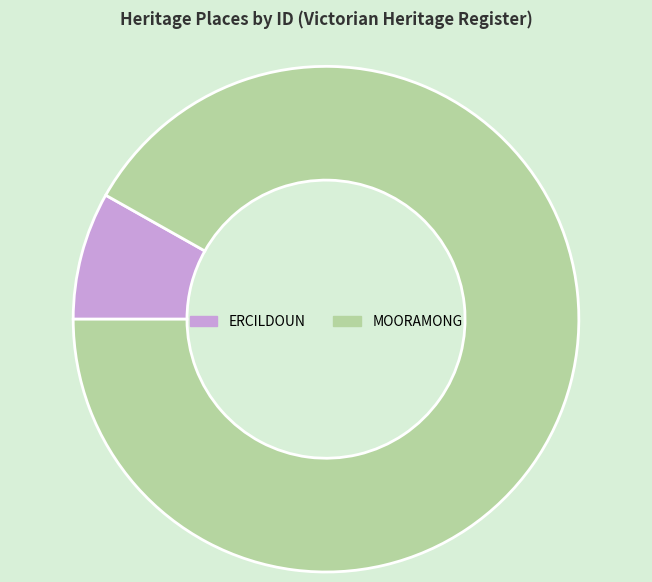

Is there a majority slice in this chart?

Yes